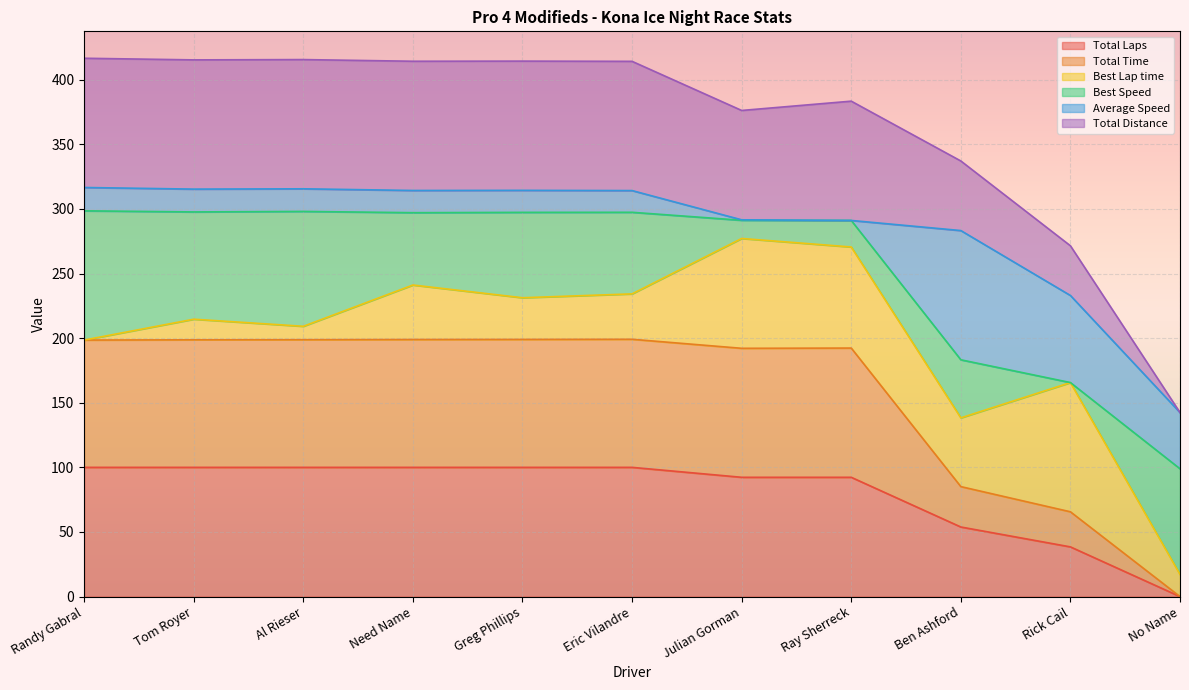

How many lines are shown in the chart?

6